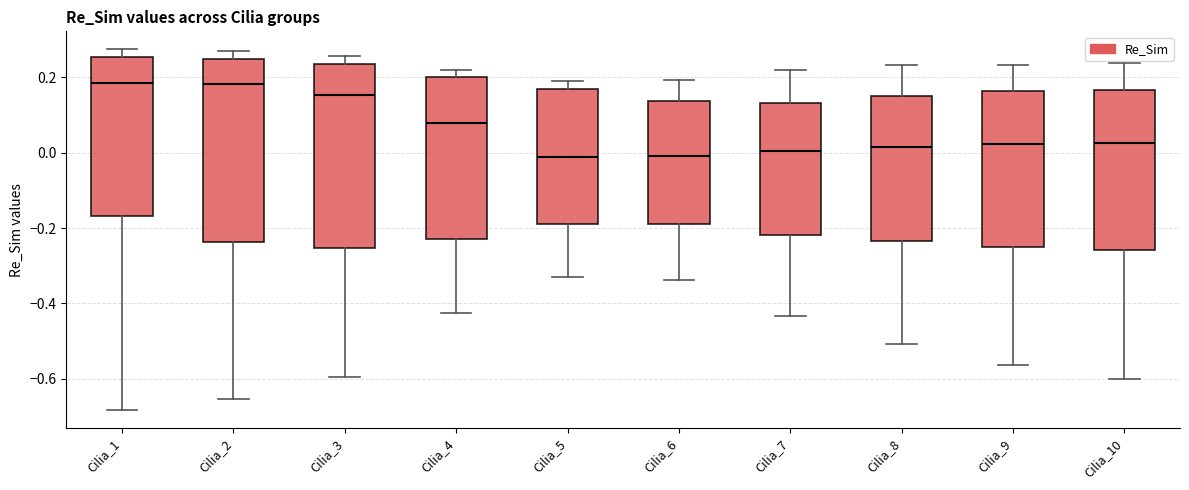

Reading left to right, transcribe this box plot: for each box, give where its median line is, the range the box spans, and where its two whiskers end, as read against the y-axis. The values are not printed on the chart, so give them approximately, as read against the axis.

Cilia_1: median 0.18, box -0.16 to 0.26, whiskers -0.68 to 0.28
Cilia_2: median 0.18, box -0.24 to 0.24, whiskers -0.66 to 0.26
Cilia_3: median 0.16, box -0.26 to 0.24, whiskers -0.60 to 0.26
Cilia_4: median 0.08, box -0.22 to 0.20, whiskers -0.42 to 0.22
Cilia_5: median -0.02, box -0.20 to 0.16, whiskers -0.32 to 0.20
Cilia_6: median 0.00, box -0.20 to 0.14, whiskers -0.34 to 0.20
Cilia_7: median 0.00, box -0.22 to 0.14, whiskers -0.44 to 0.22
Cilia_8: median 0.02, box -0.24 to 0.14, whiskers -0.50 to 0.24
Cilia_9: median 0.02, box -0.26 to 0.16, whiskers -0.56 to 0.24
Cilia_10: median 0.02, box -0.26 to 0.16, whiskers -0.60 to 0.24